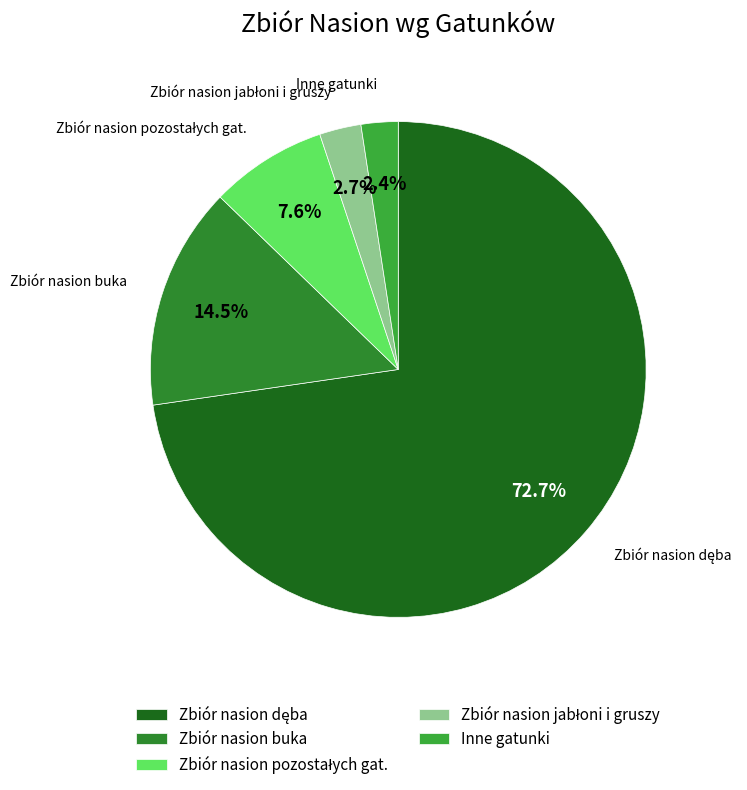

Is there any slice that represents more than half of the pie?

Yes